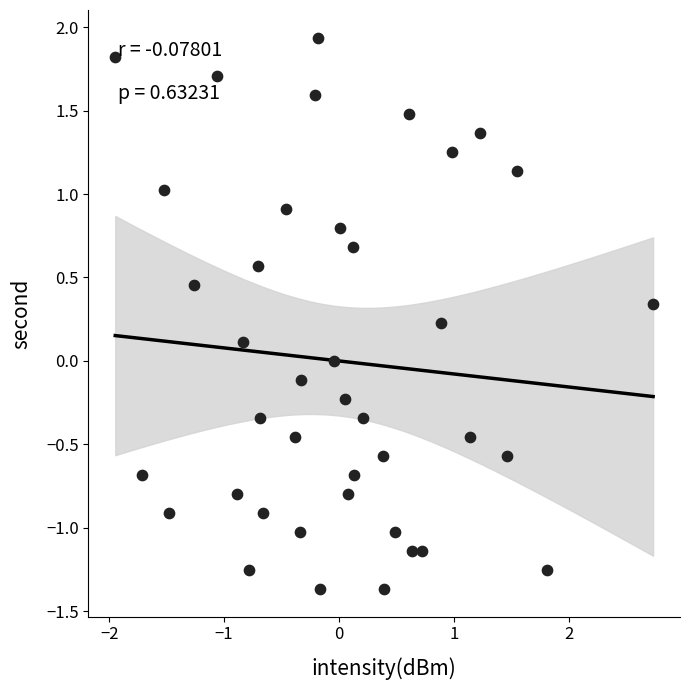

What is the range of Y values (max minus min)?

3.3